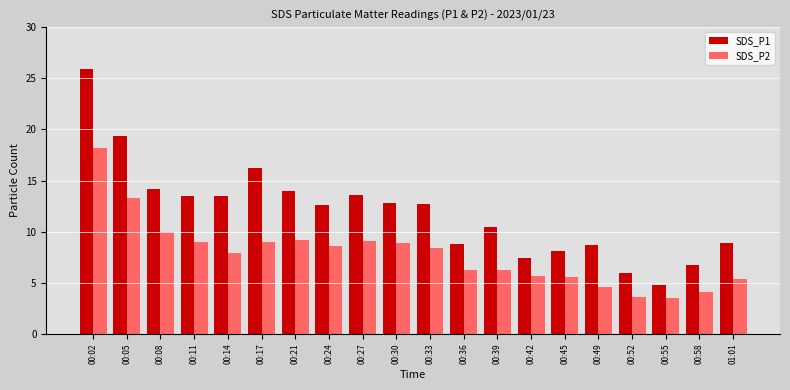

At which label does SDS_P1 first exceed 12?

00:02